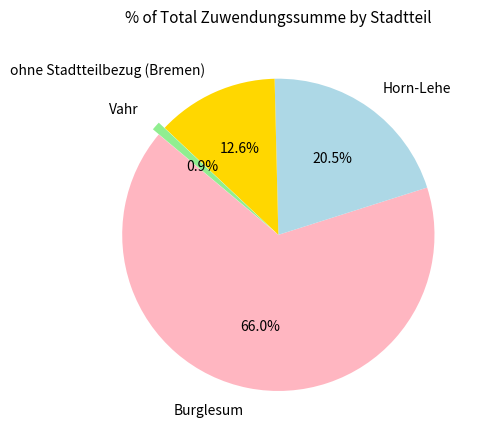

How many slices are in this pie chart?

4